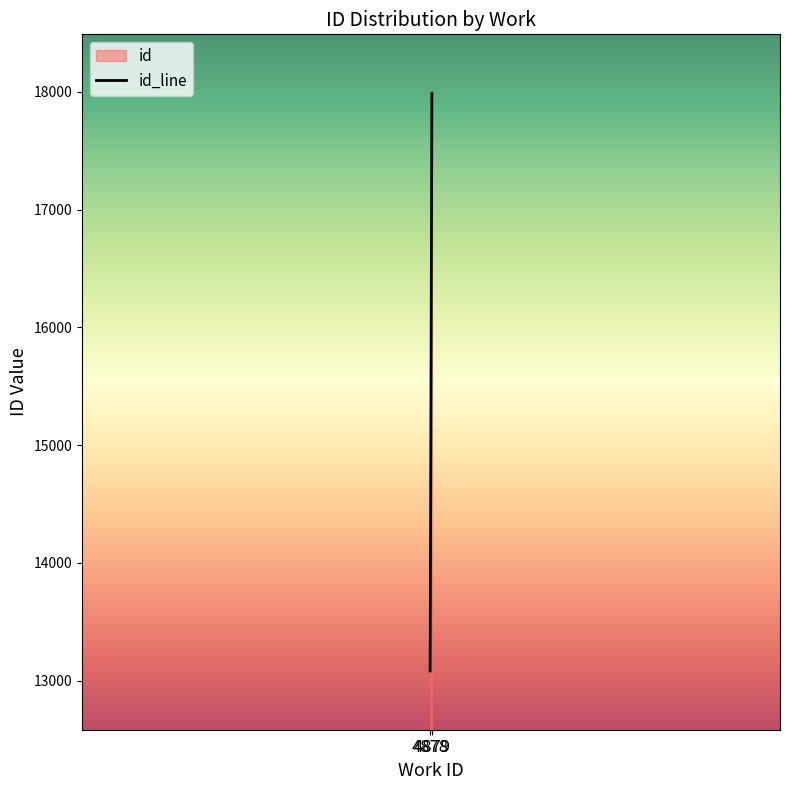

What is the value of the 1st point from the left?

13083.0